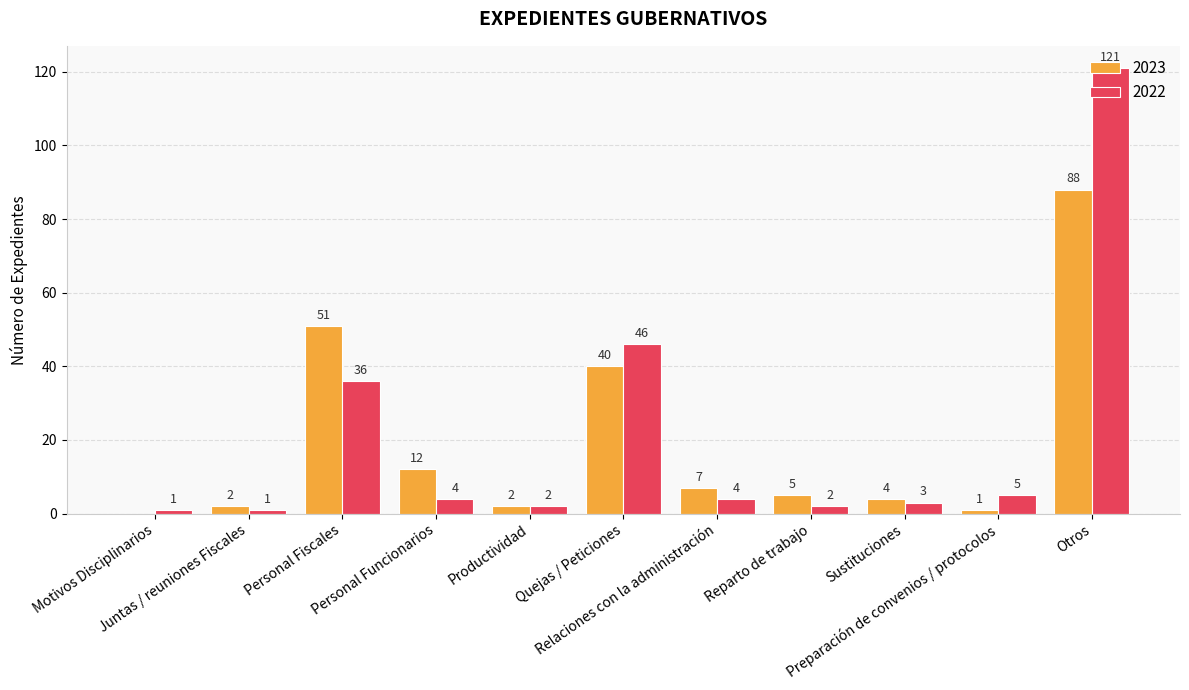

What is the sum of the 2023 values at Personal Fiscales and Reparto de trabajo?

56